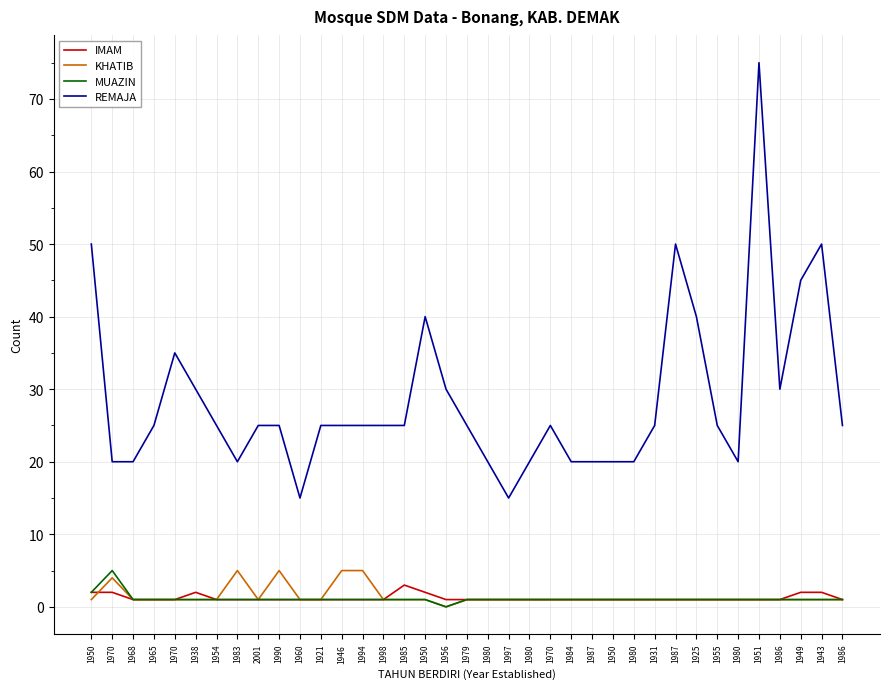

Which series has the largest total across all categories?

REMAJA